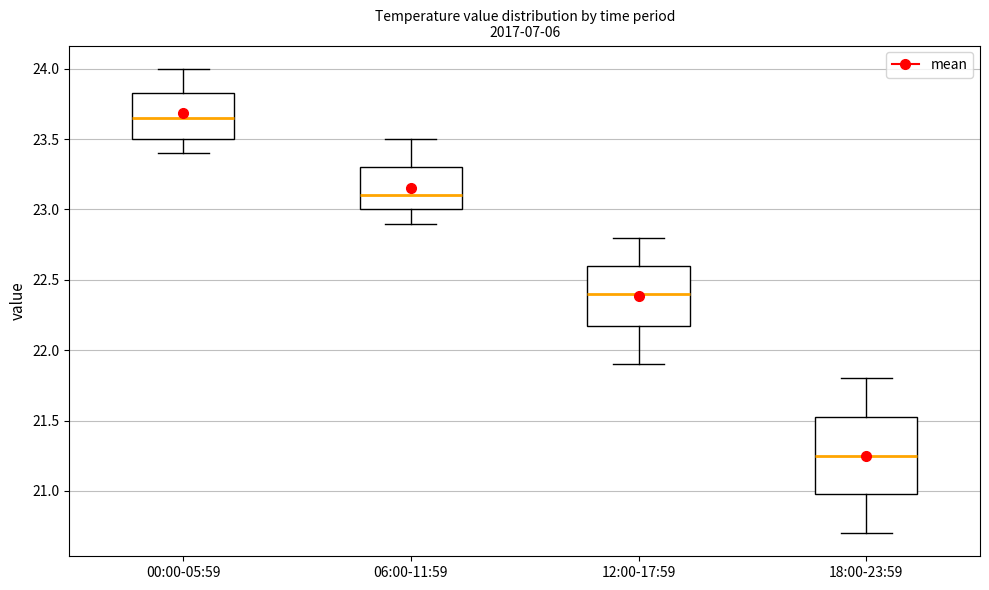

Which box has the highest median line?

00:00-05:59